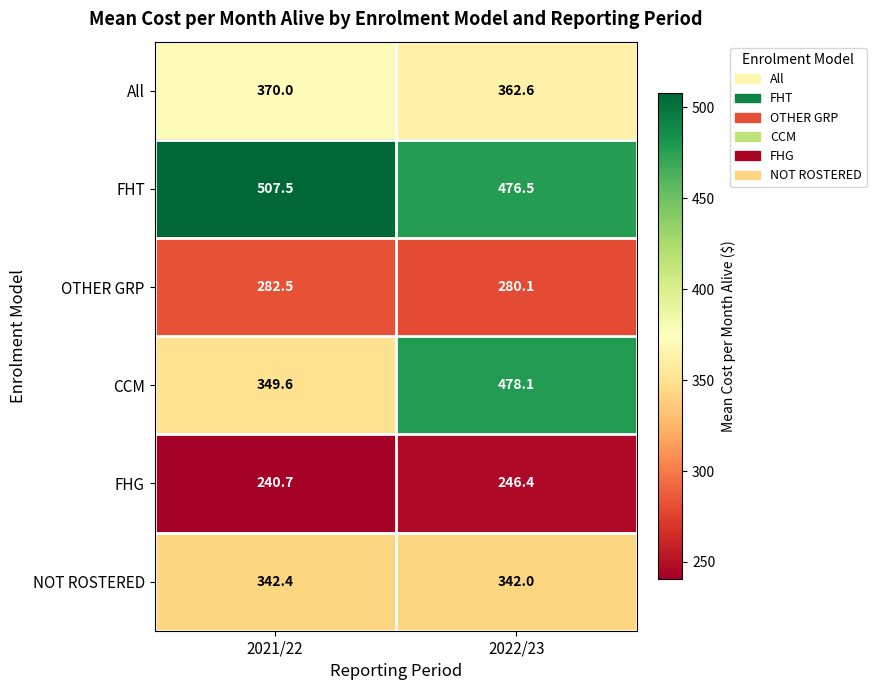

Rank the series at 2022/23 from highest to lowest value.

CCM, FHT, All, NOT ROSTERED, OTHER GRP, FHG